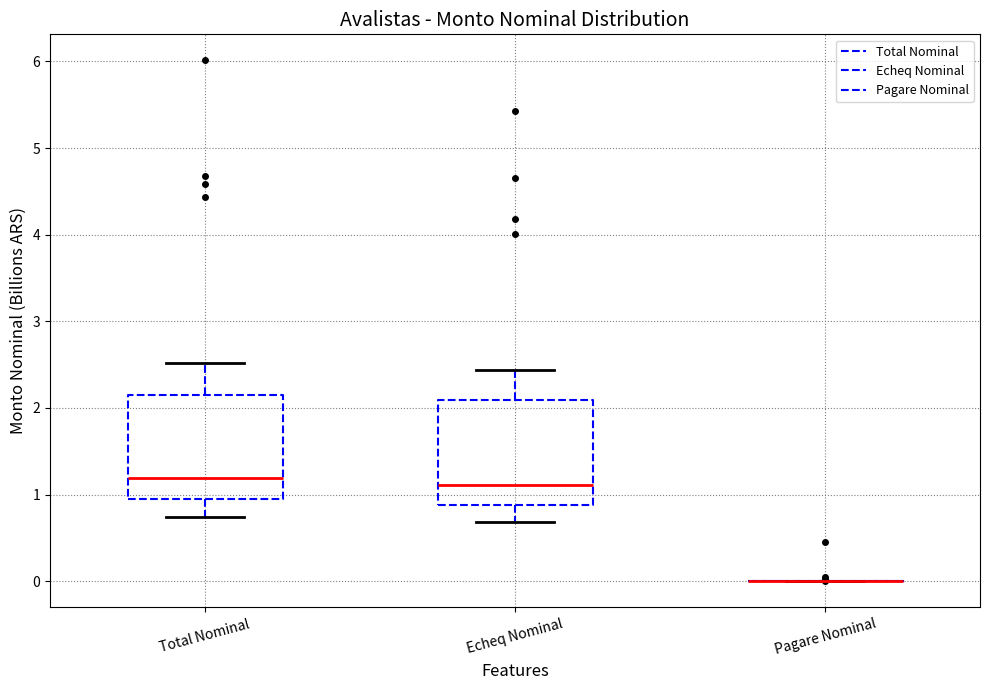

Reading left to right, transcribe this box plot: for each box, give where its median line is, the range the box spans, and where its two whiskers end, as read against the y-axis. The values are not printed on the chart, so give them approximately, as read against the axis.

Total Nominal: median 1.2, box 0.9 to 2.2, whiskers 0.7 to 2.5
Echeq Nominal: median 1.1, box 0.9 to 2.1, whiskers 0.7 to 2.4
Pagare Nominal: box collapsed to a line at 0.0, whiskers 0.0 to 0.0